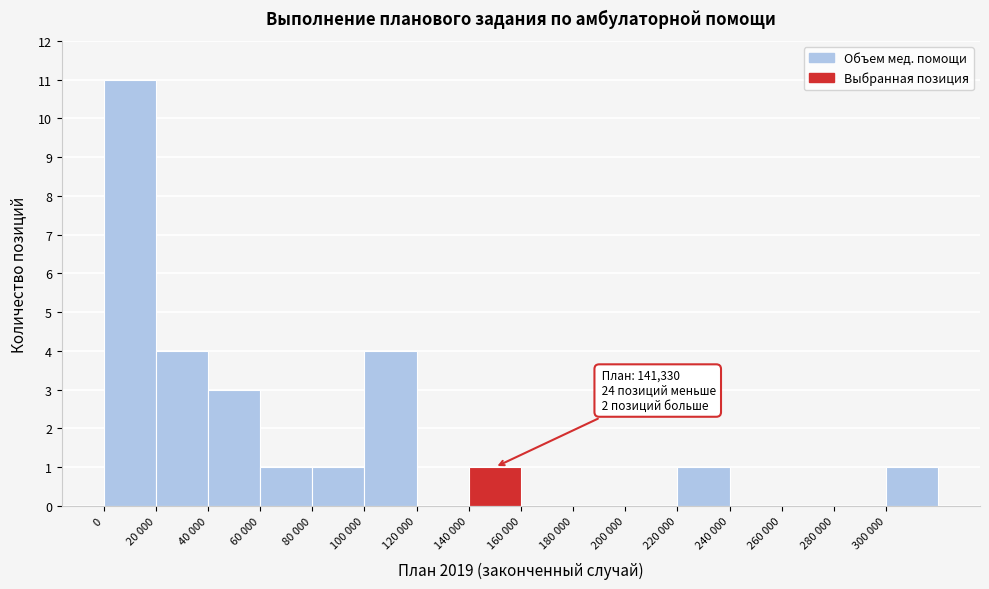

Reading left to right, list all the values displayed in this chart.

0=11	20 000=4	40 000=3	60 000=1	80 000=1	100 000=4	120 000=0	140 000=1	160 000=0	180 000=0	200 000=0	220 000=1	240 000=0	260 000=0	280 000=0	300 000=1